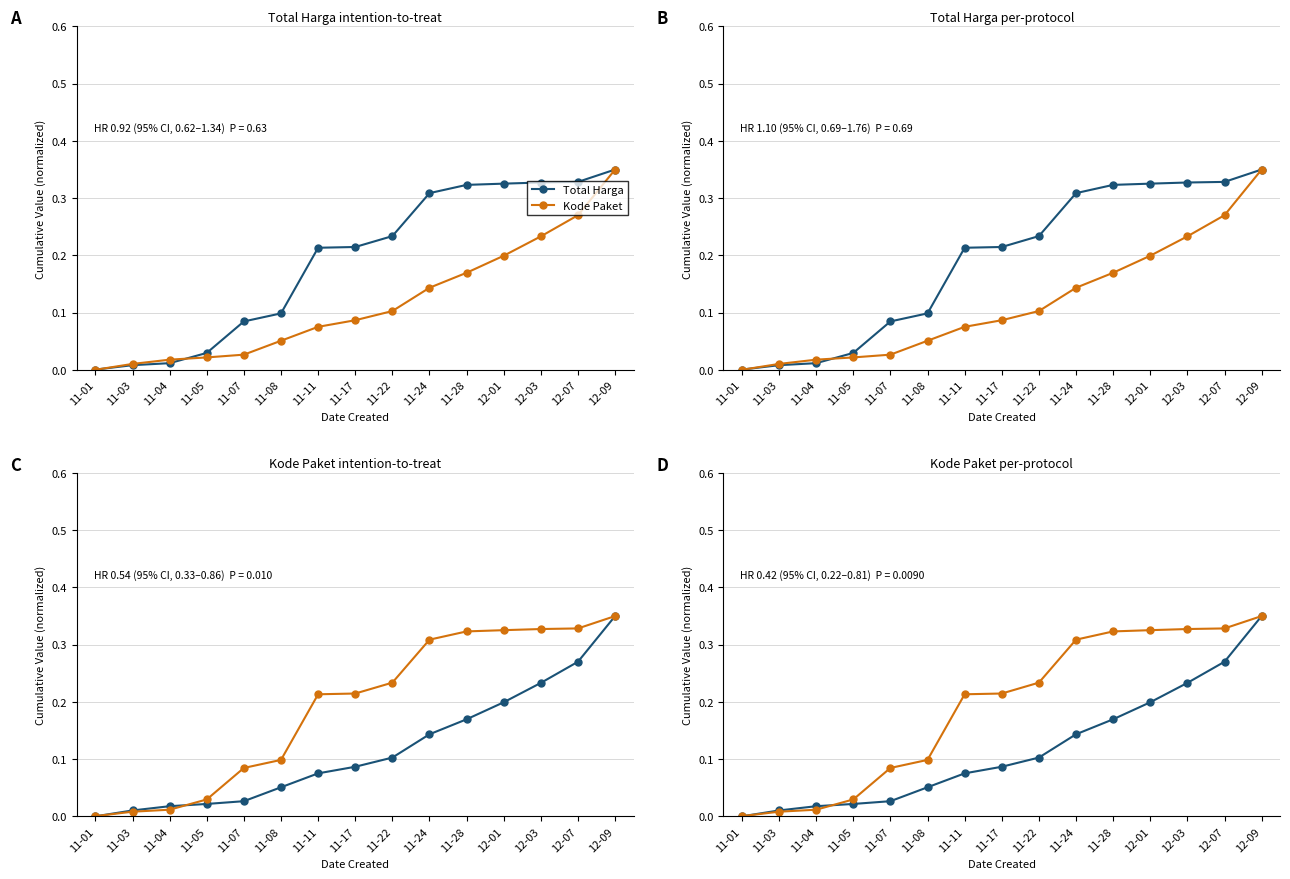

Reading left to right, extract all data points from this chart.

Total Harga: 11-01=0.0	11-03=0.0	11-04=0.0	11-05=0.0	11-07=0.0	11-08=0.1	11-11=0.1	11-17=0.1	11-22=0.1	11-24=0.1	11-28=0.2	12-01=0.2	12-03=0.2	12-07=0.3	12-09=0.3
Kode Paket: 11-01=0.0	11-03=0.0	11-04=0.0	11-05=0.0	11-07=0.1	11-08=0.1	11-11=0.2	11-17=0.2	11-22=0.2	11-24=0.3	11-28=0.3	12-01=0.3	12-03=0.3	12-07=0.3	12-09=0.3